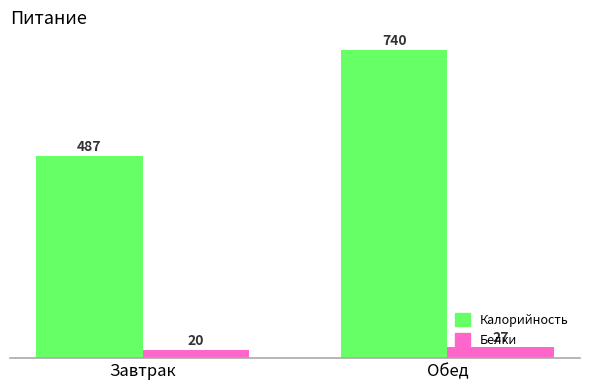

Where is Калорийность nearest to the value 613?

Завтрак